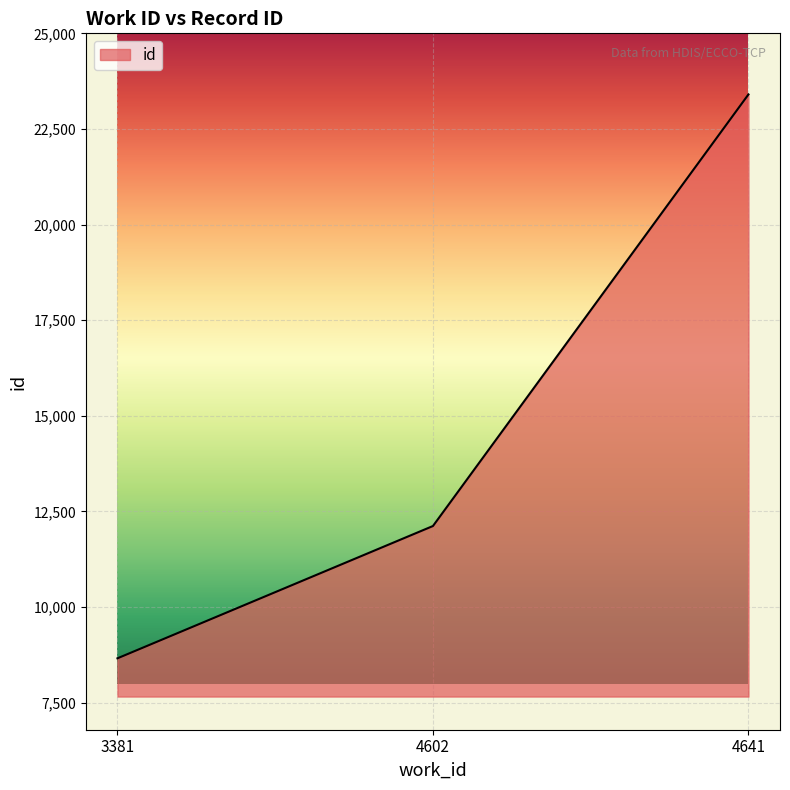

Approximately how many times larger is the value at 4641 compared to 3381?

2.7